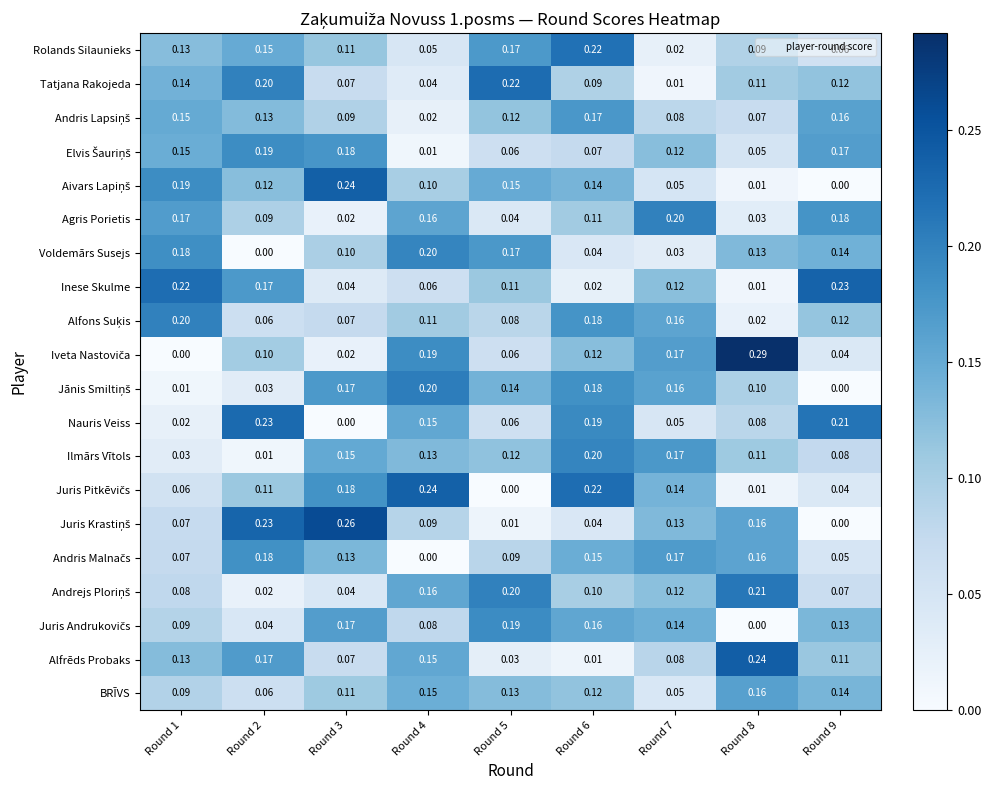

Which series has the largest total across all categories?

BRĪVS